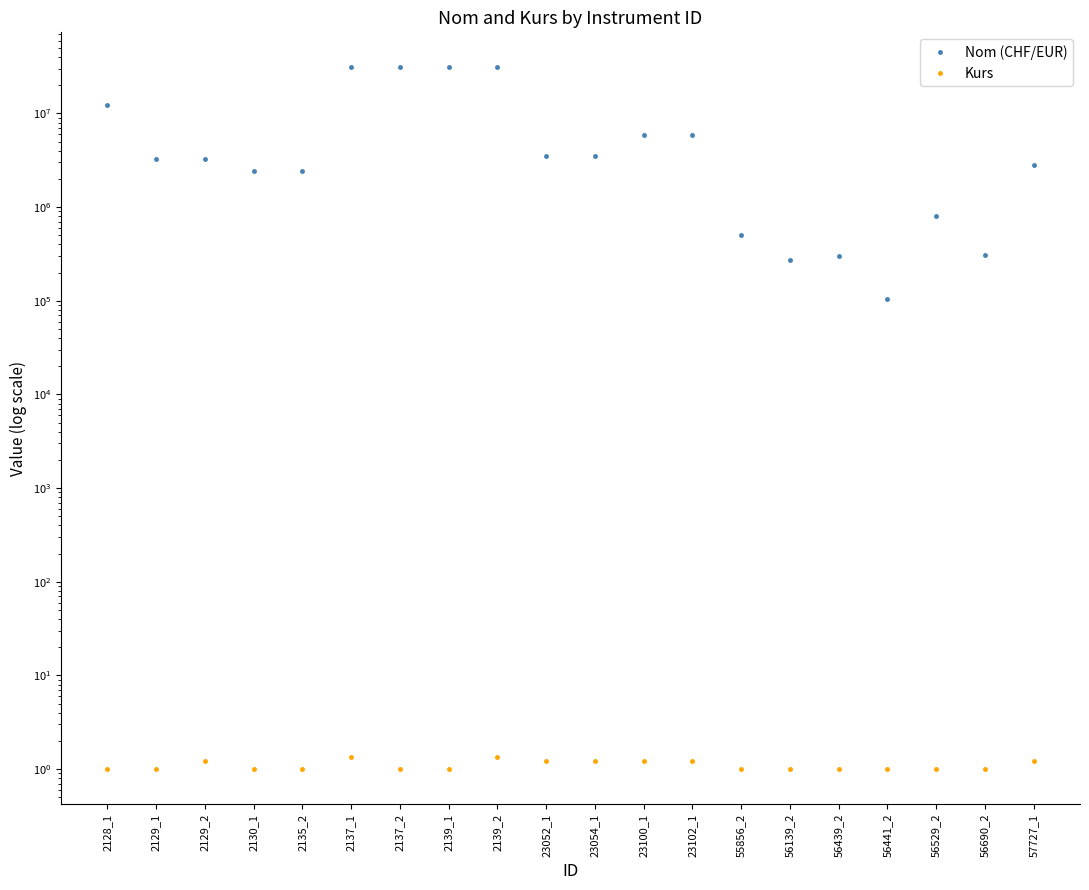

Which series has the largest total across all categories?

Nom (CHF/EUR)